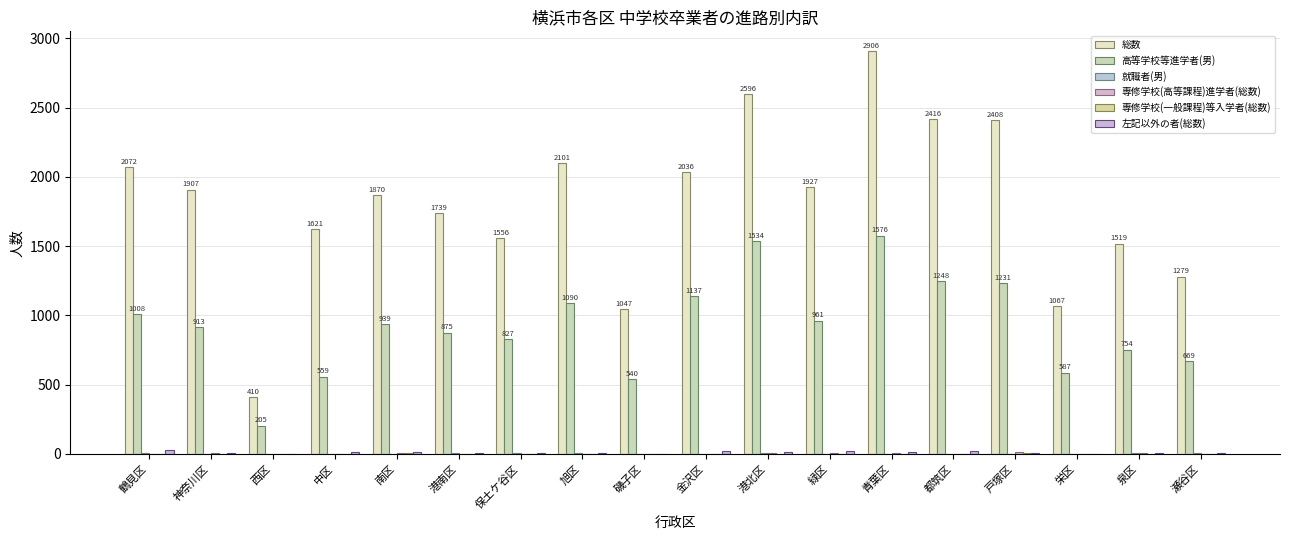

Are the bars grouped side by side (vs. stacked)?

Yes